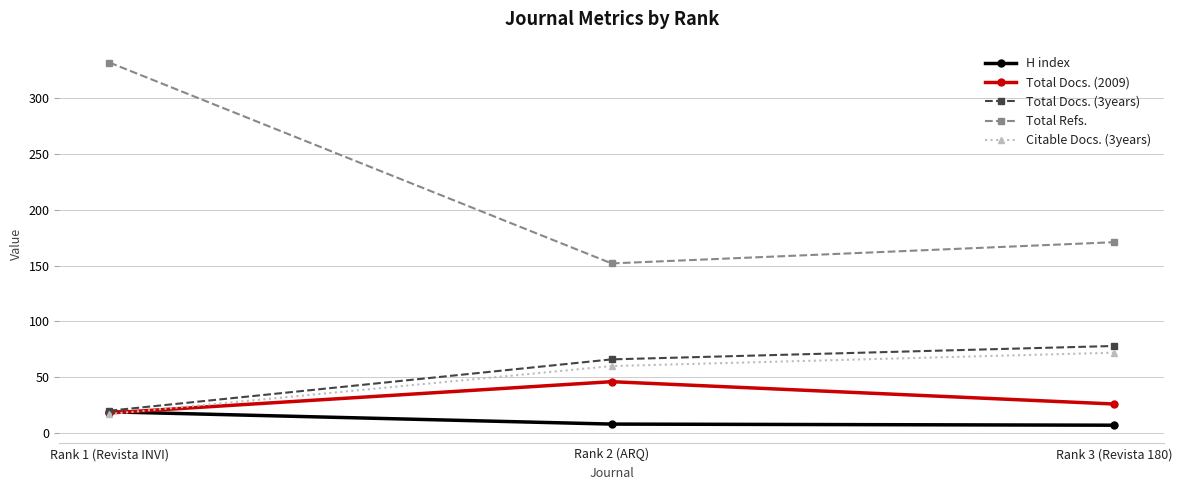

Is the value of Total Refs. at Rank 3 (Revista 180) greater than the value of Citable Docs. (3years) at Rank 3 (Revista 180)?

Yes